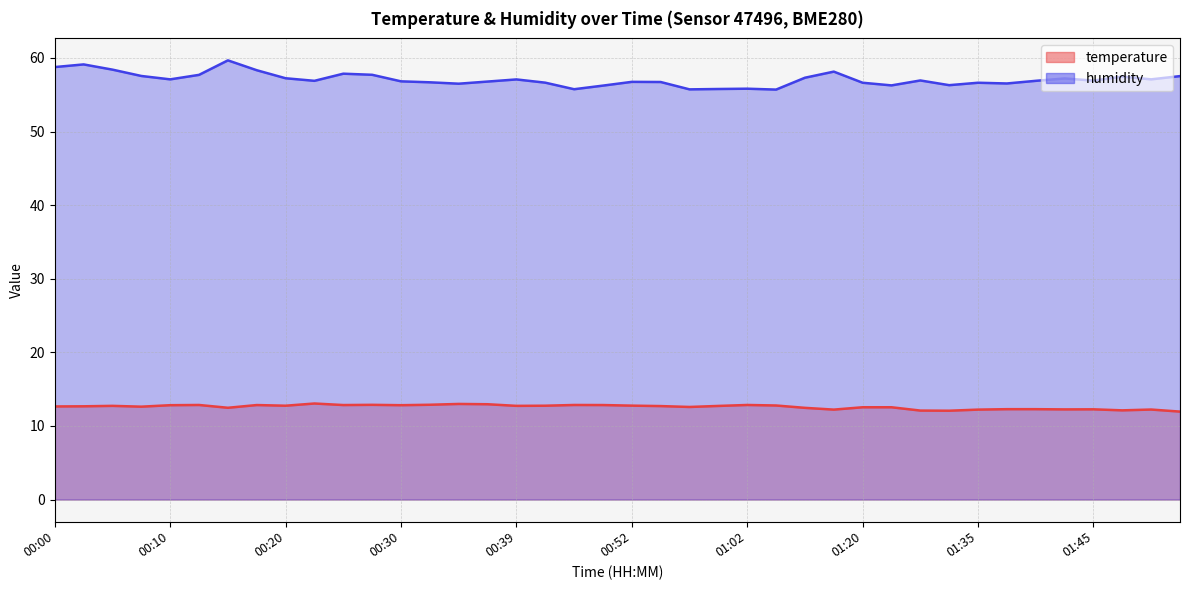

At which category is the sum across all series the highest?

00:15